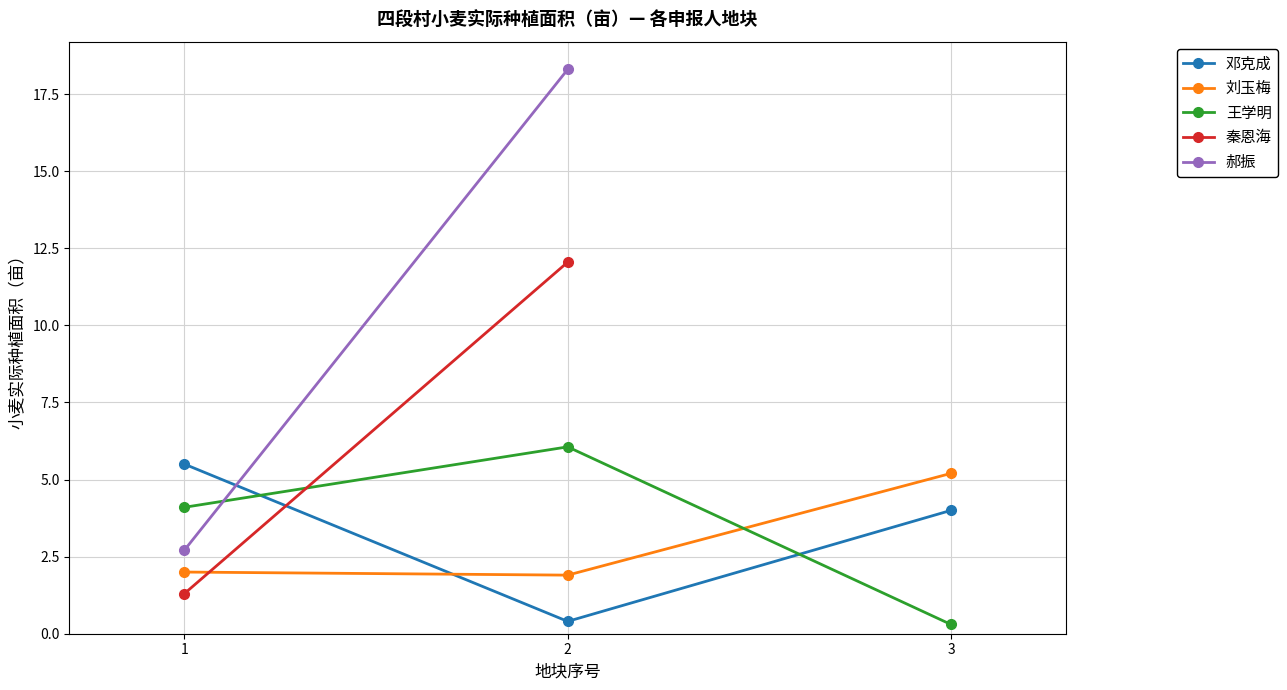

Which category has the highest value across all series?

2